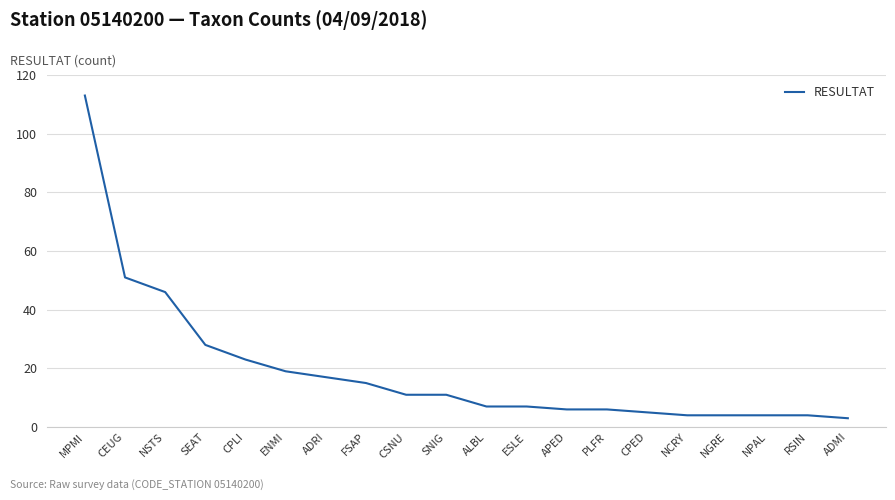

Reading left to right, list all the values displayed in this chart.

113	51	46	28	23	19	17	15	11	11	7	7	6	6	5	4	4	4	4	3